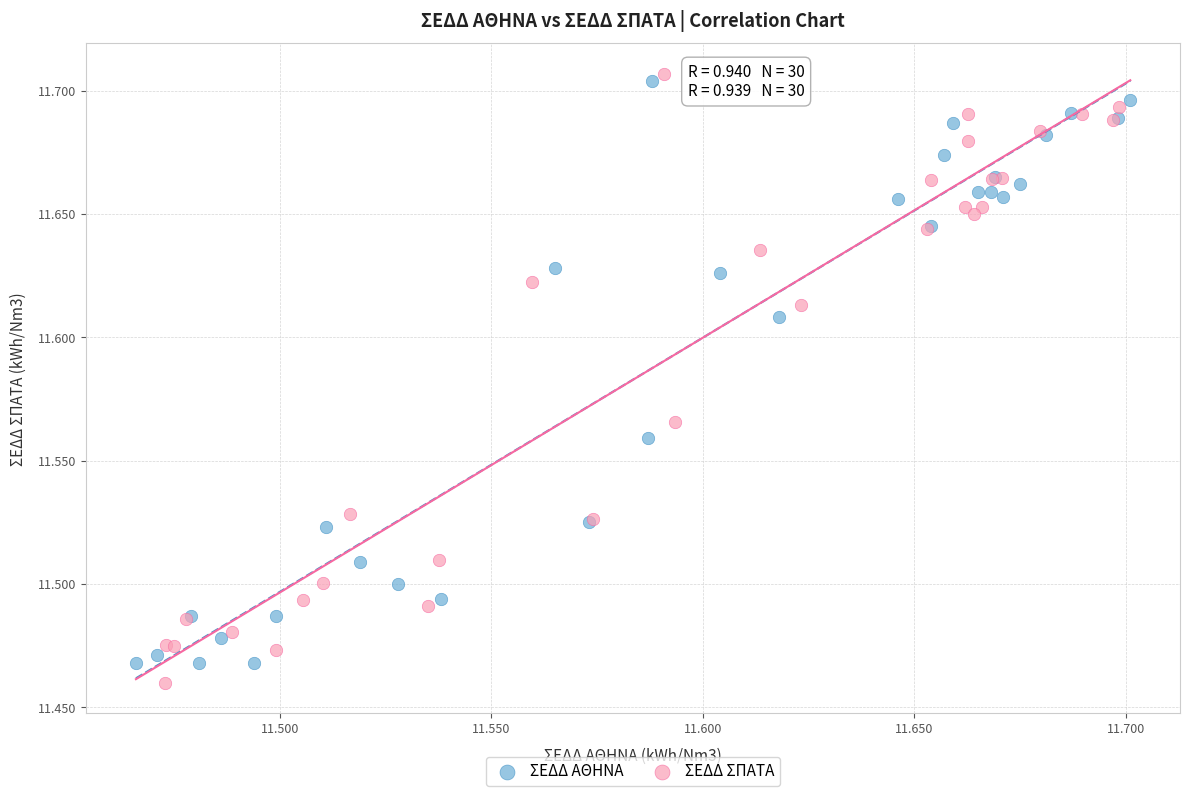

Which series has the widest spread of Y values?

ΣΕΔΔ ΣΠΑΤΑ